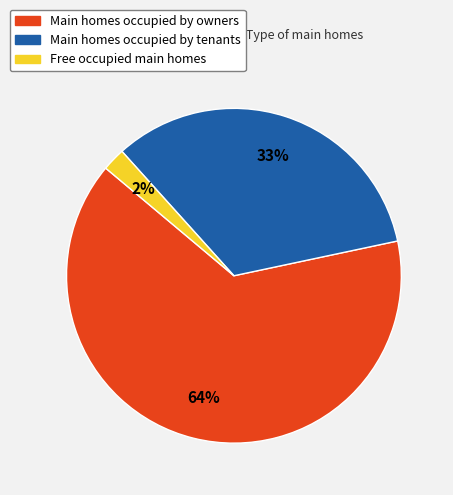

Which slice represents more than half of the pie?

Main homes occupied by owners